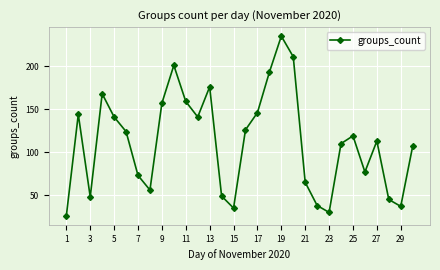

What is the value of the 5th point from the left?

141